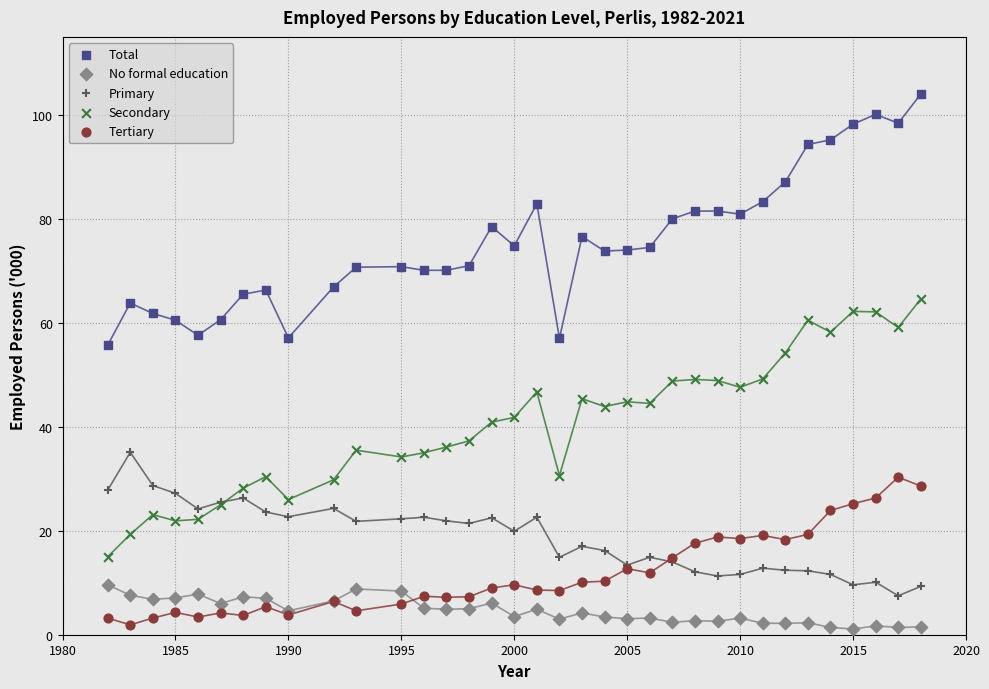

Which series contains the highest Y value?

Total